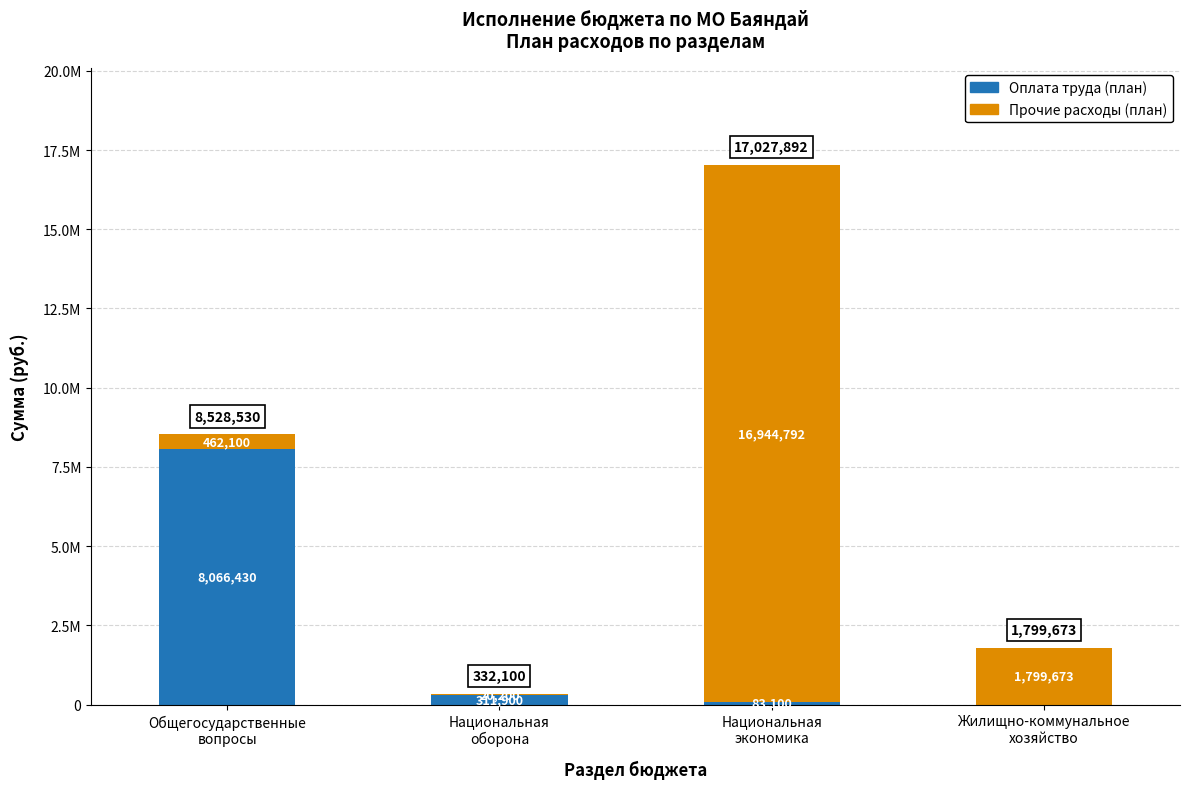

True or false: Оплата труда (план) has a value of 11238467 at Общегосударственные
вопросы.

False